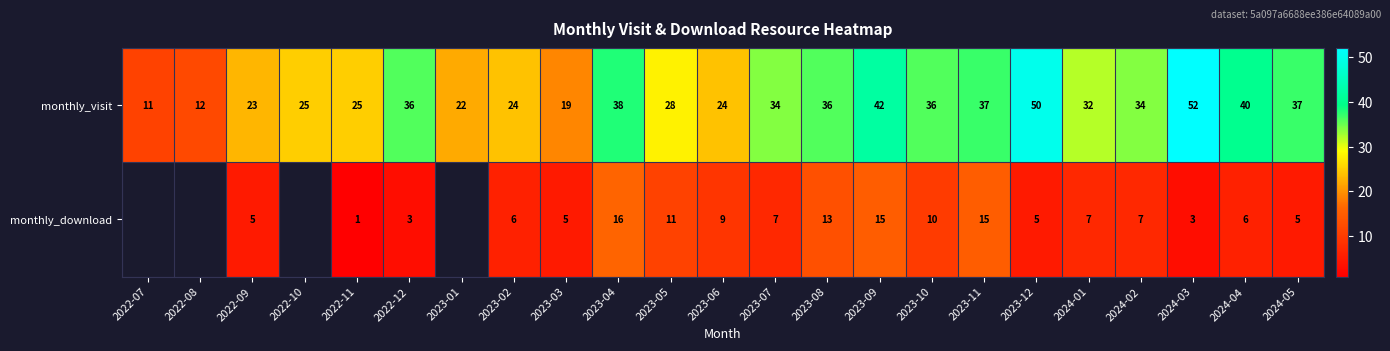

What value does the monthly_visit series have at 2023-10, to the nearest 5?

35